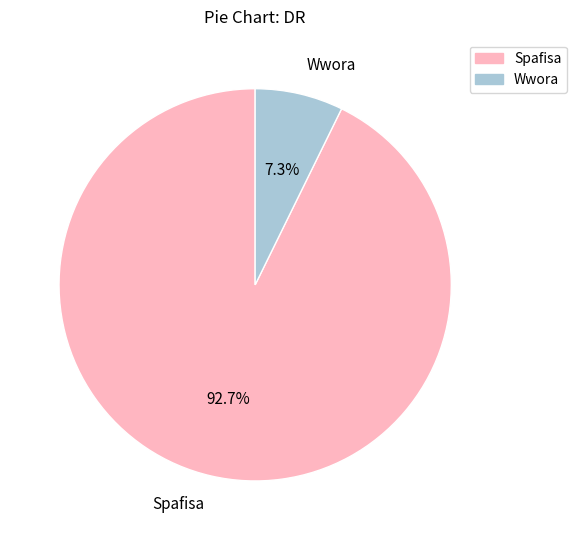

Is it true that Wwora is 13% of the pie?

False